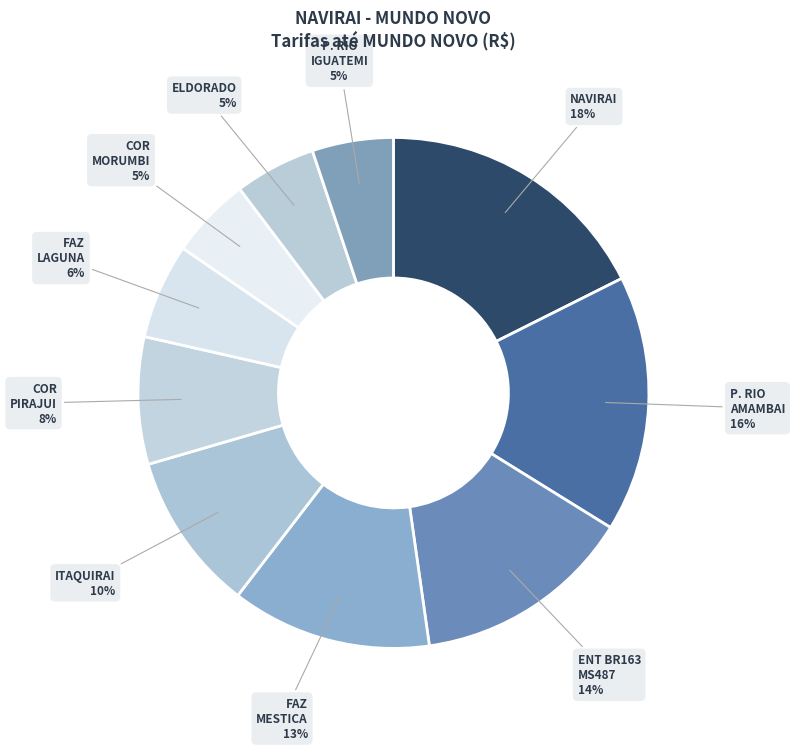

The FAZ MESTICA slice represents 13% of the pie. True or false?

True